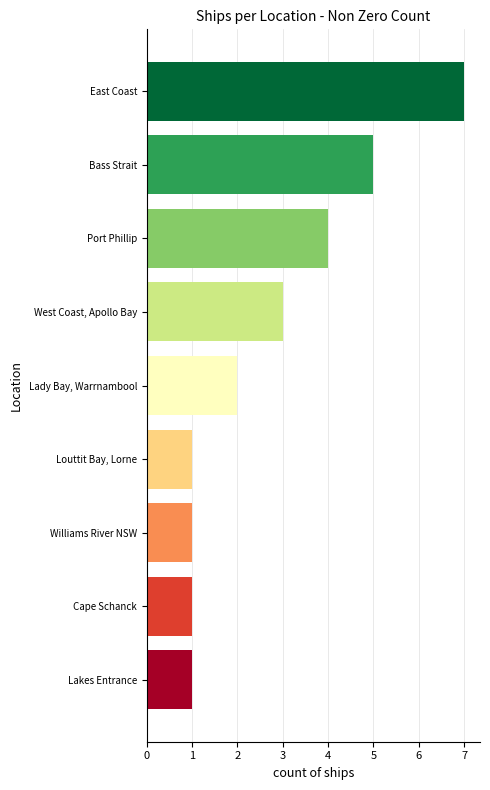

What is the average value?

3